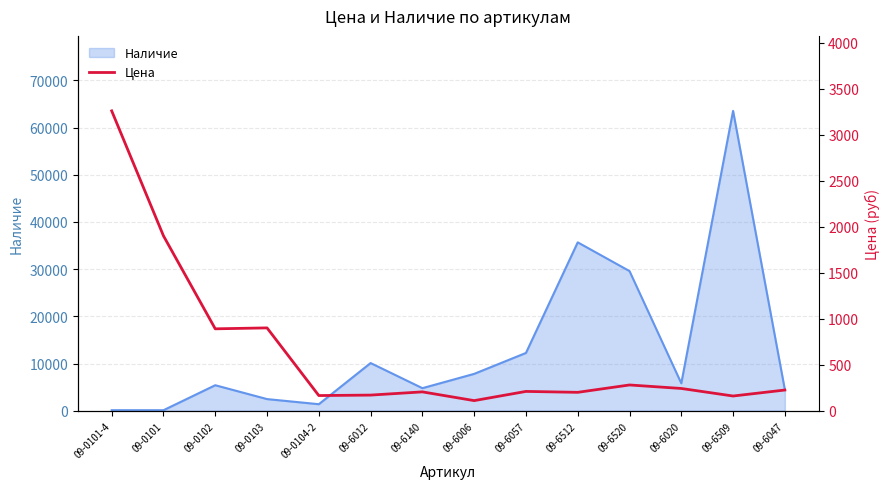

What is the highest value of the Наличие series?

63544